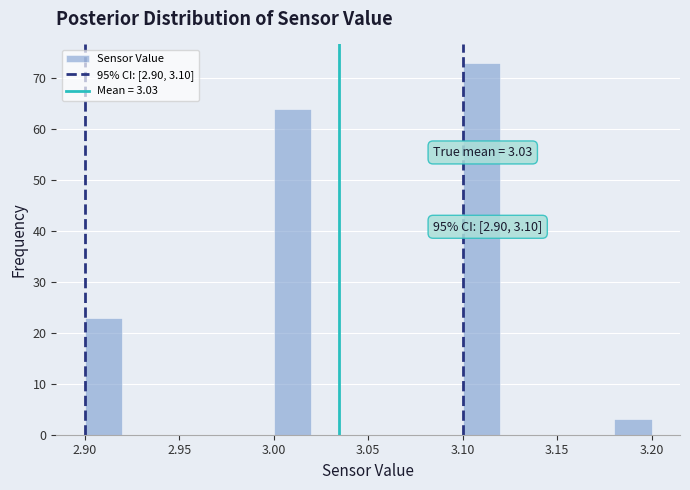

Which range on the x-axis has the tallest bar?

3.10 to 3.12